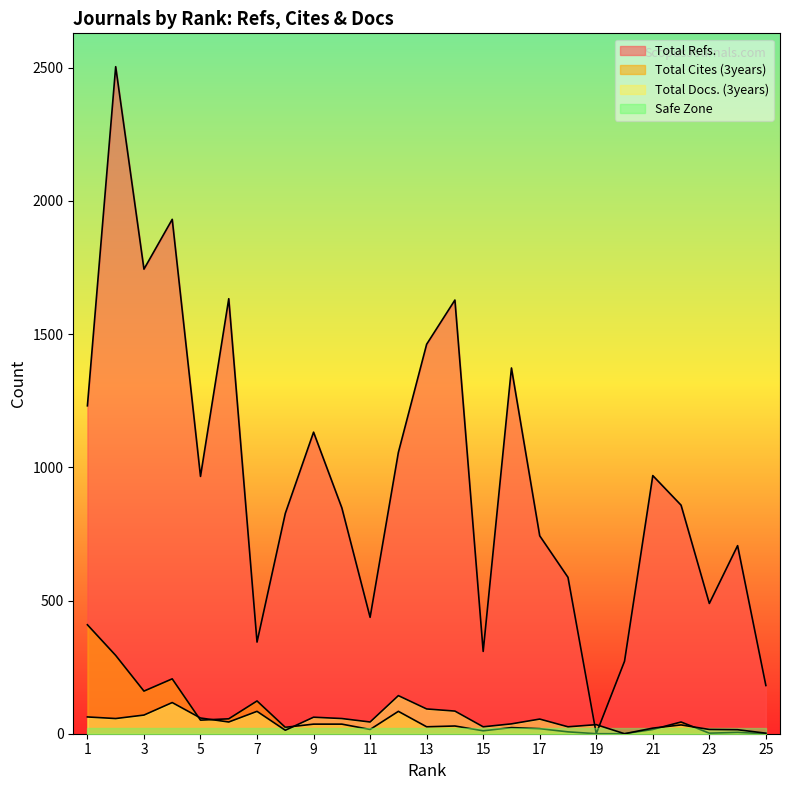

Reading left to right, extract all data points from this chart.

Total Refs.: 1231	2504	1744	1931	966	1633	344	827	1132	848	437	1056	1462	1628	309	1373	743	587	0	272	969	858	489	706	181
Total Cites (3years): 409	294	160	206	51	56	123	24	36	36	16	84	26	29	11	23	19	7	0	0	16	44	2	5	0
Total Docs. (3years): 63	57	70	117	59	44	84	13	62	57	44	143	93	85	26	37	55	26	34	0	21	33	16	15	2